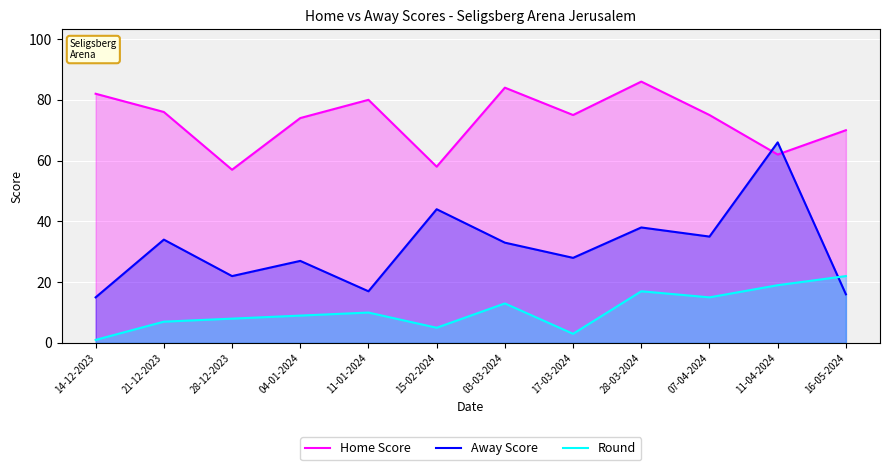

True or false: Round and Home Score cross at least once.

False